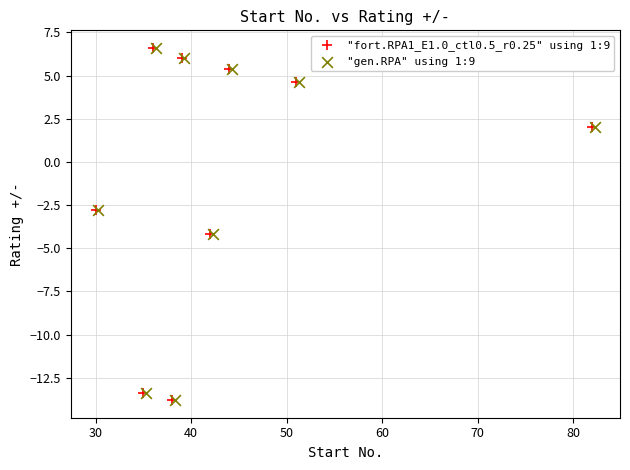

What are all the series names shown in the legend?

"fort.RPA1_E1.0_ctl0.5_r0.25" using 1:9, "gen.RPA" using 1:9